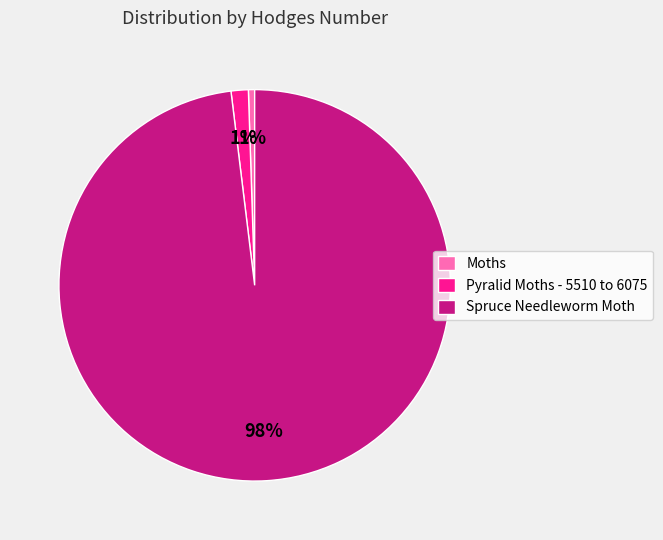

To the nearest percent, what is the average slice percentage?

33%